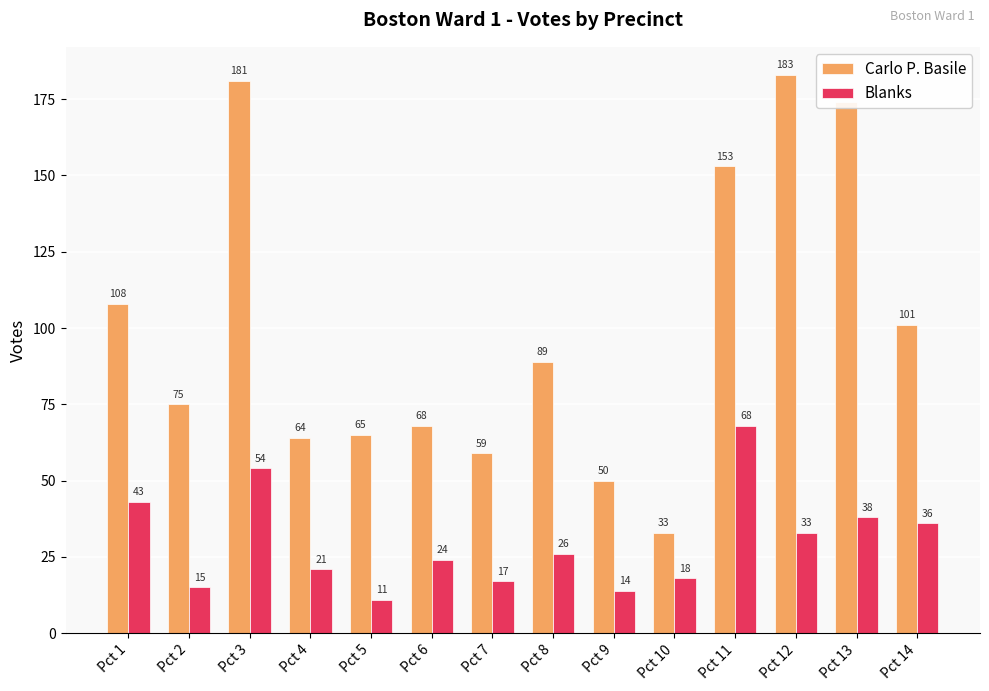

Is it true that Blanks equals 43 at Pct 1?

True